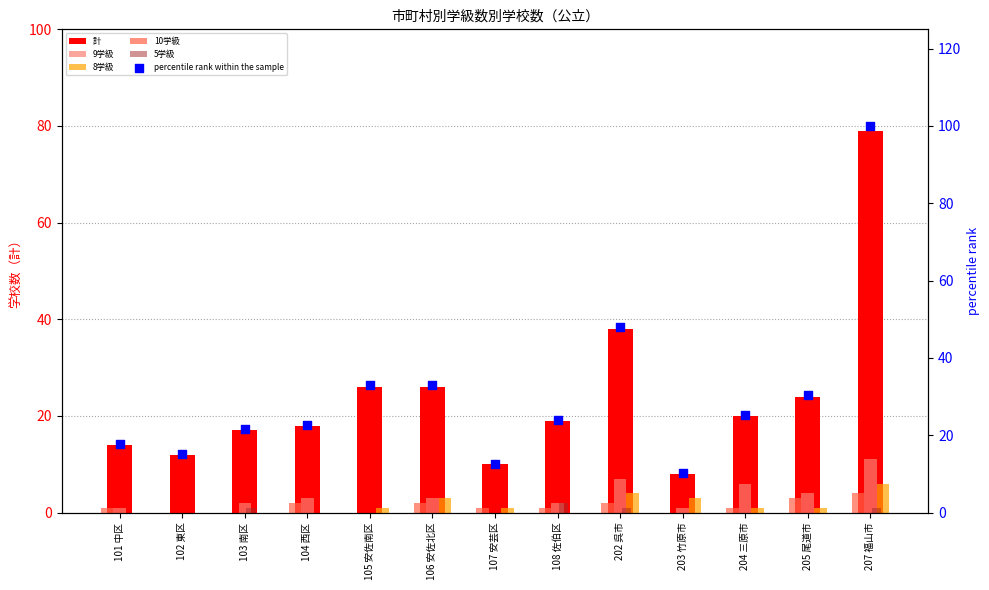

Is the value of 8学級 at 203 竹原市 greater than the value of percentile rank within the sample at 102 東区?

No